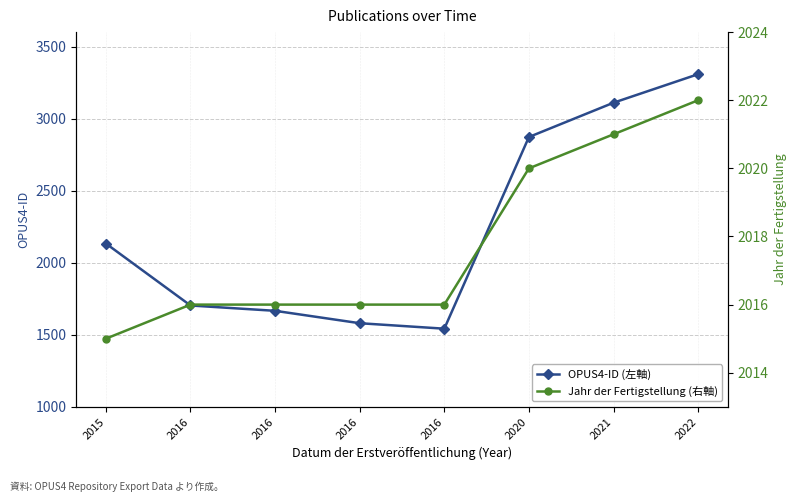

Rank the series by their maximum value, from lowest to highest.

Jahr der Fertigstellung (右軸), OPUS4-ID (左軸)